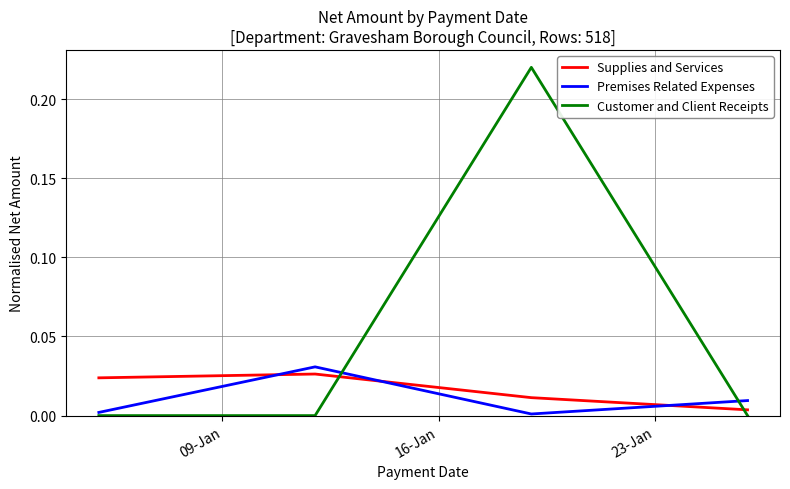

Which series ends up on top after the final intersection of Customer and Client Receipts and Premises Related Expenses?

Premises Related Expenses